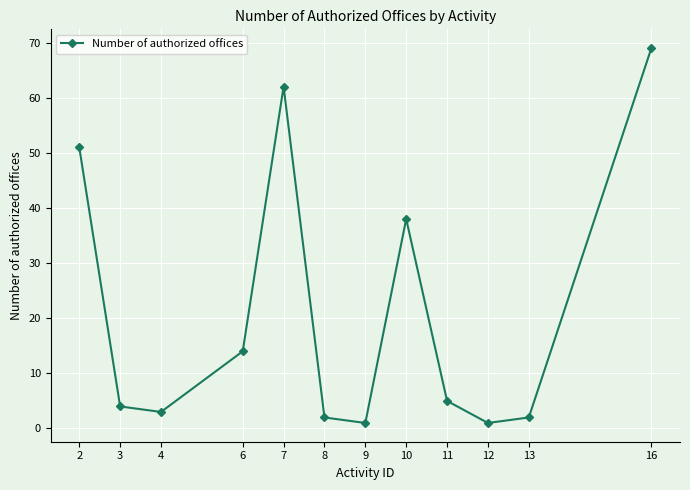

What is the value of the 6th point from the left?

2